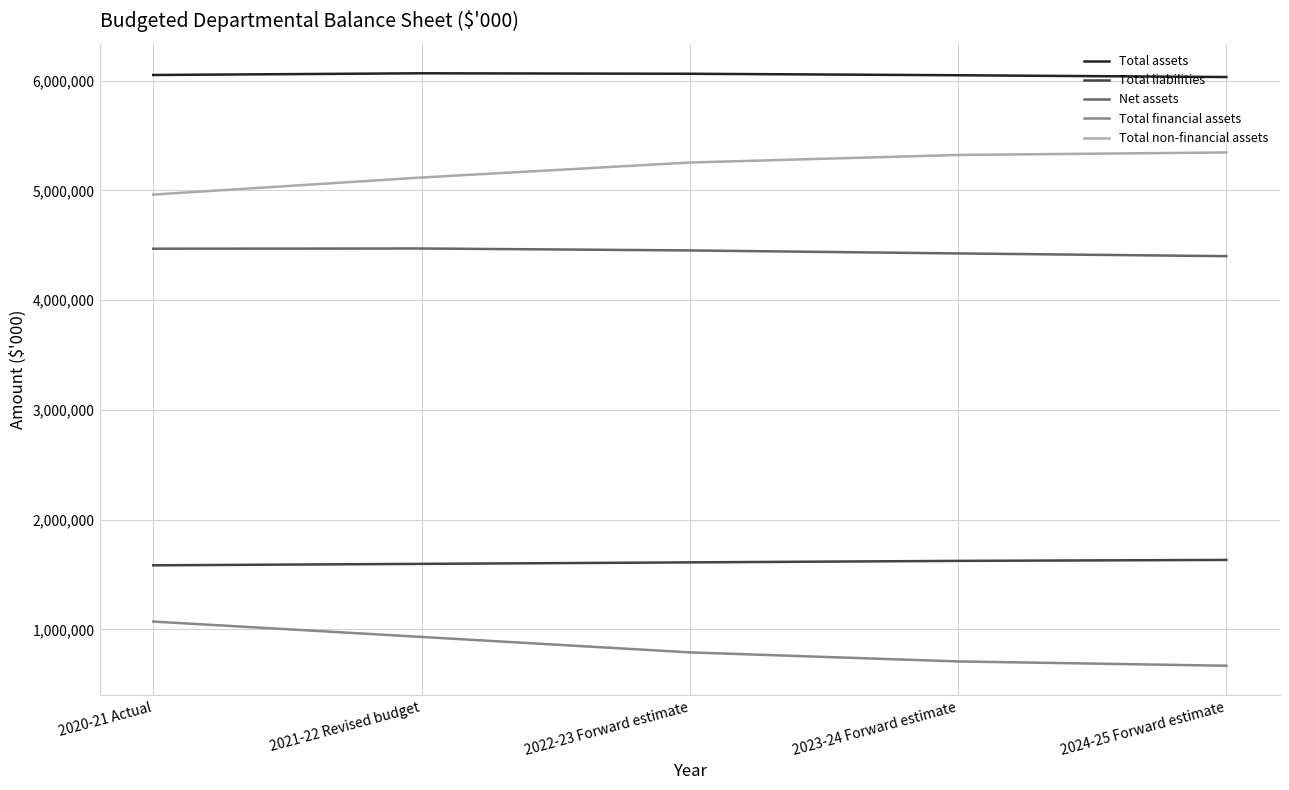

What is the difference between the highest and lowest values at 2023-24 Forward estimate?

5342387